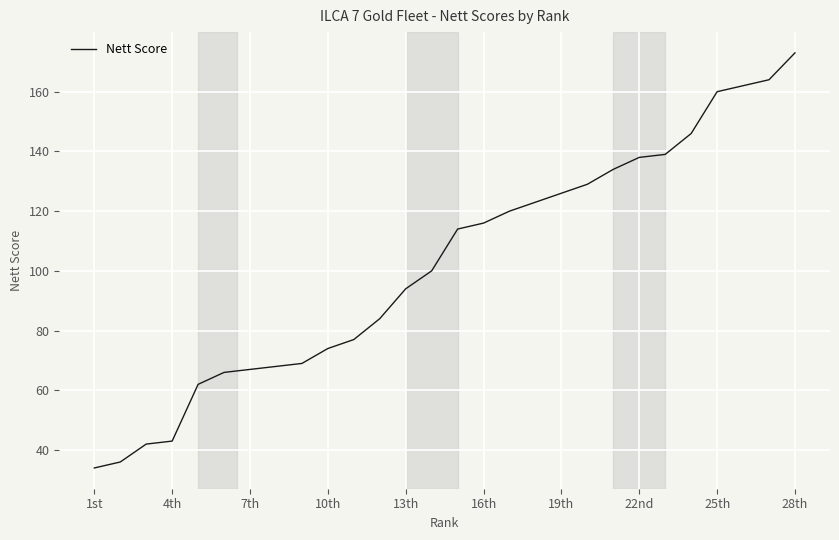

Count the number of categories in the chart.

28